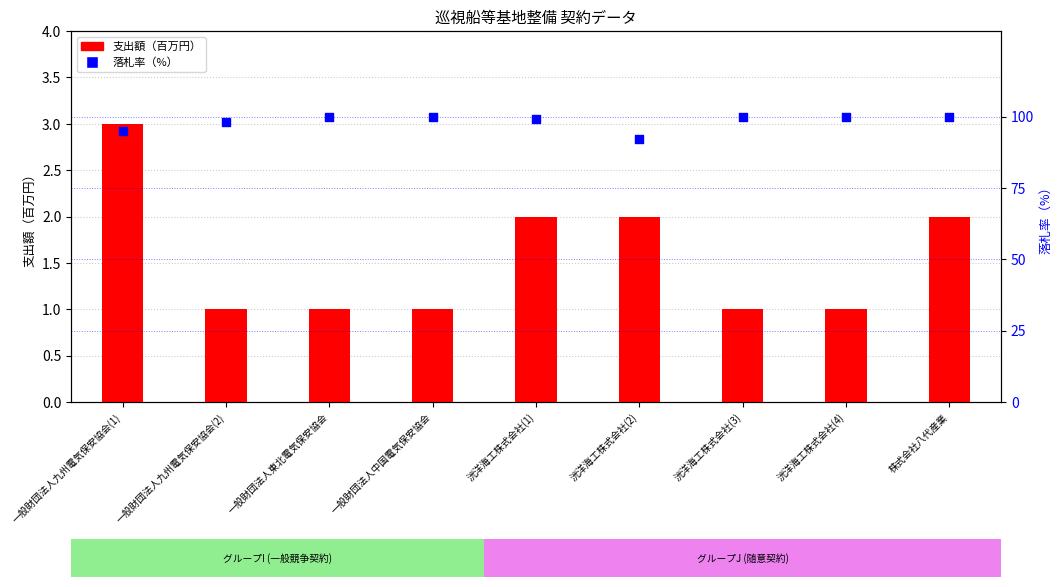

At how many categories does at least one series exceed 22?

9